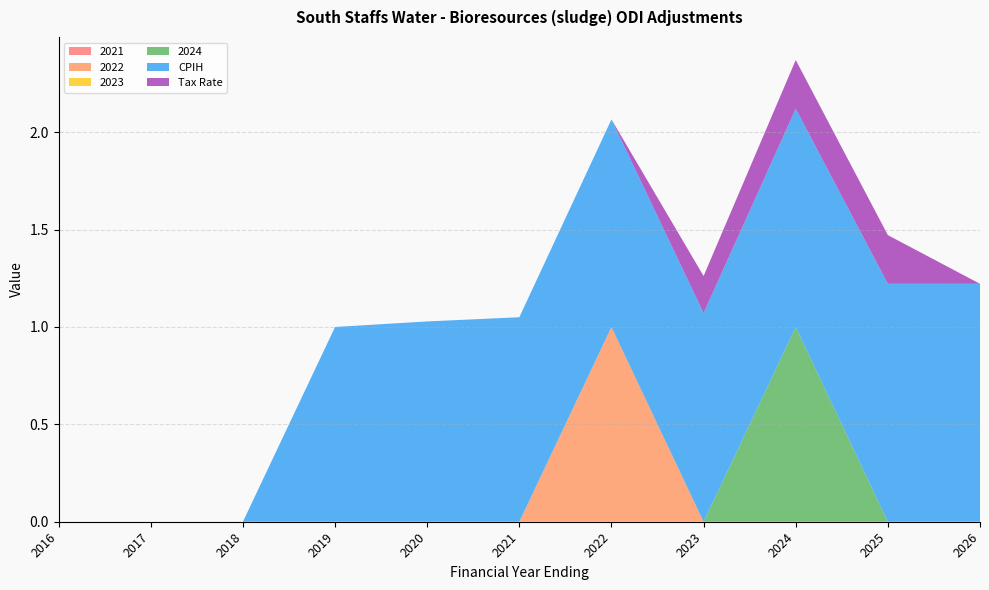

Reading left to right, list all the values displayed in this chart.

2021: 2016=0.0	2017=0.0	2018=0.0	2019=0.0	2020=0.0	2021=0.0	2022=0.0	2023=0.0	2024=0.0	2025=0.0	2026=0.0
2022: 2016=0.0	2017=0.0	2018=0.0	2019=0.0	2020=0.0	2021=0.0	2022=1.0	2023=0.0	2024=0.0	2025=0.0	2026=0.0
2023: 2016=0.0	2017=0.0	2018=0.0	2019=0.0	2020=0.0	2021=0.0	2022=0.0	2023=0.0	2024=0.0	2025=0.0	2026=0.0
2024: 2016=0.0	2017=0.0	2018=0.0	2019=0.0	2020=0.0	2021=0.0	2022=0.0	2023=0.0	2024=1.0	2025=0.0	2026=0.0
CPIH: 2016=0.0	2017=0.0	2018=0.0	2019=1.0	2020=1.0	2021=1.1	2022=1.1	2023=1.1	2024=1.1	2025=1.2	2026=1.2
Tax Rate: 2016=0.0	2017=0.0	2018=0.0	2019=0.0	2020=0.0	2021=0.0	2022=0.0	2023=0.2	2024=0.2	2025=0.2	2026=0.0